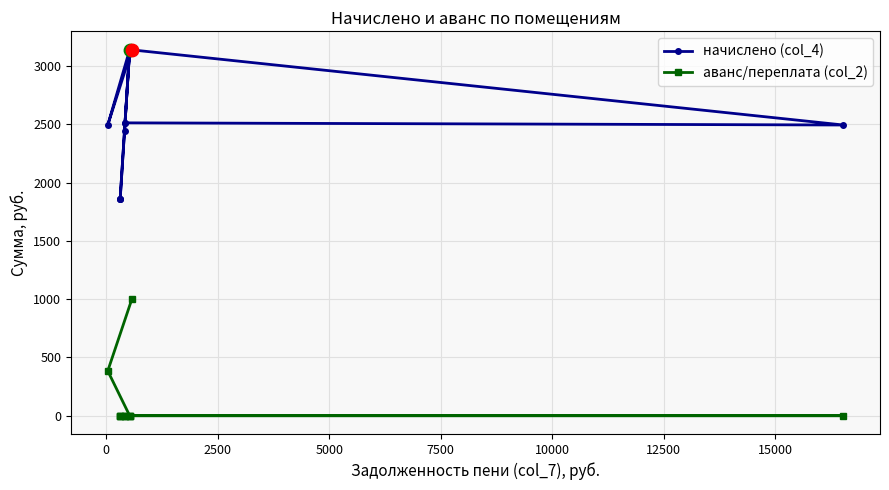

What are all the series names shown in the legend?

начислено (col_4), аванс/переплата (col_2)